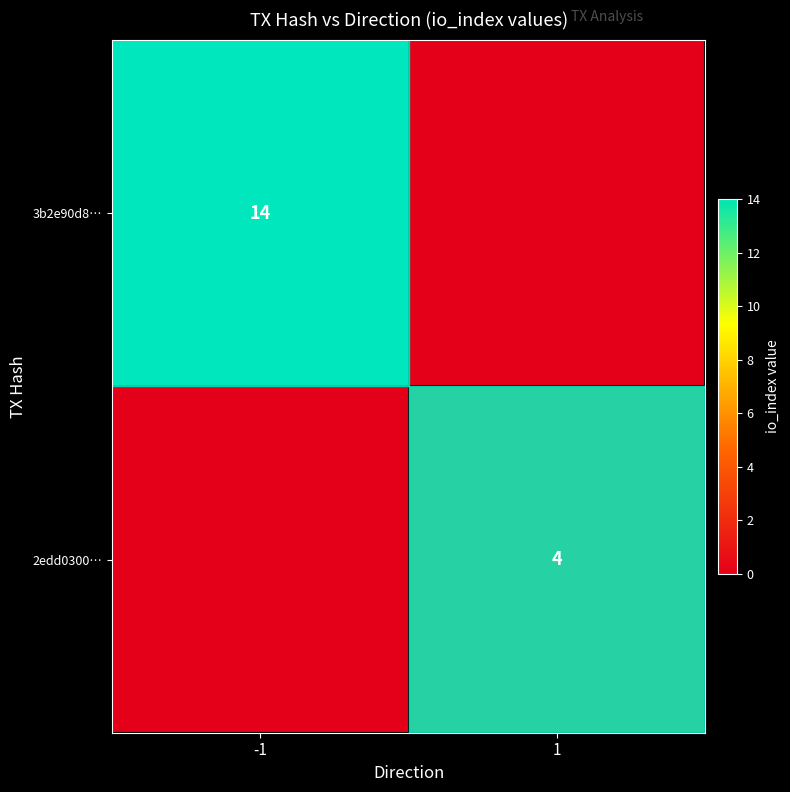

Count the number of data series in this chart.

2